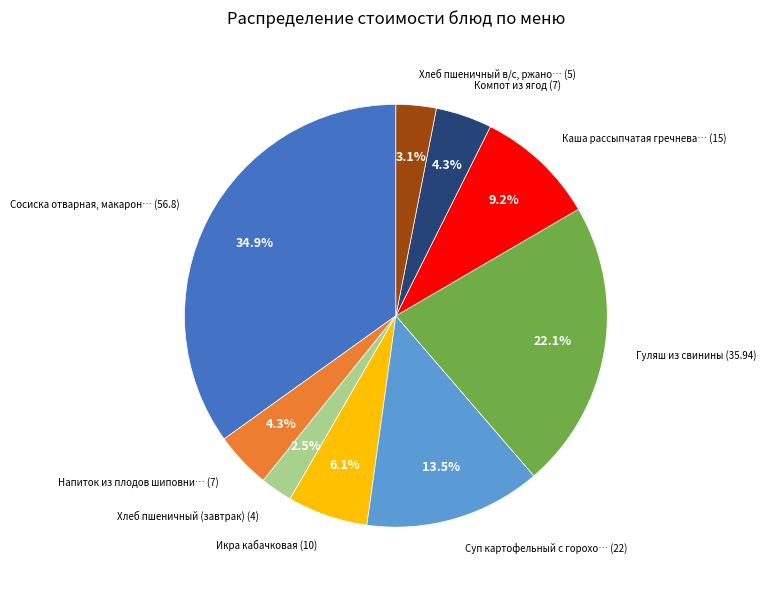

Does any single category account for the majority?

No